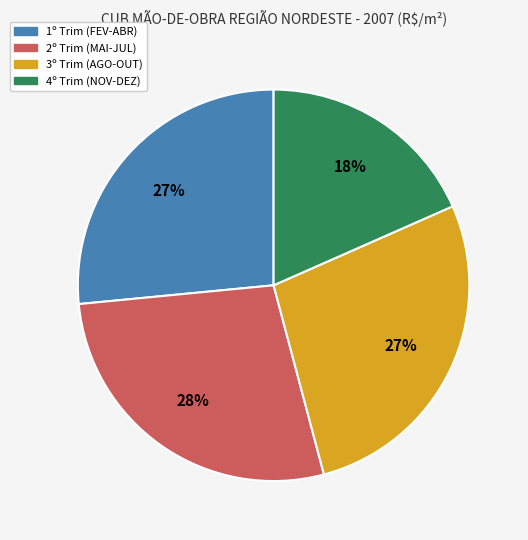

To the nearest percent, what is the average slice percentage?

25%